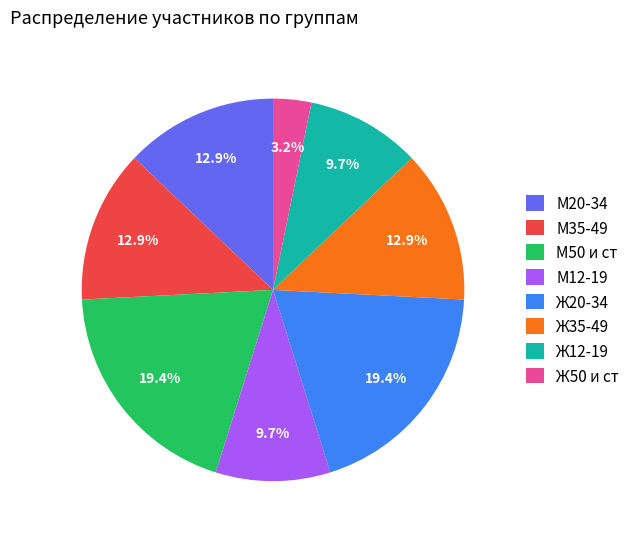

Do М35-49 and Ж50 и ст together represent more than half of the pie?

No